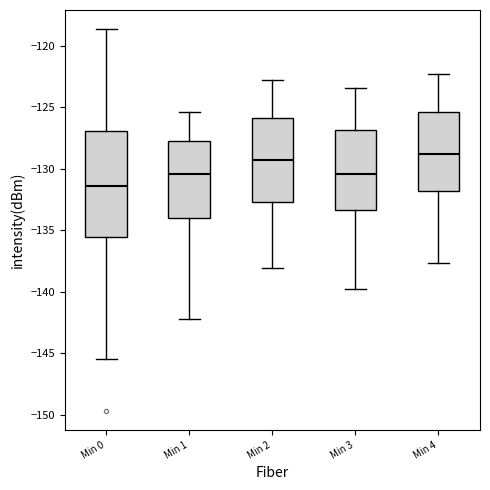

Comparing the boxes themselves (not the whiskers), which one is the tallest?

Min 0